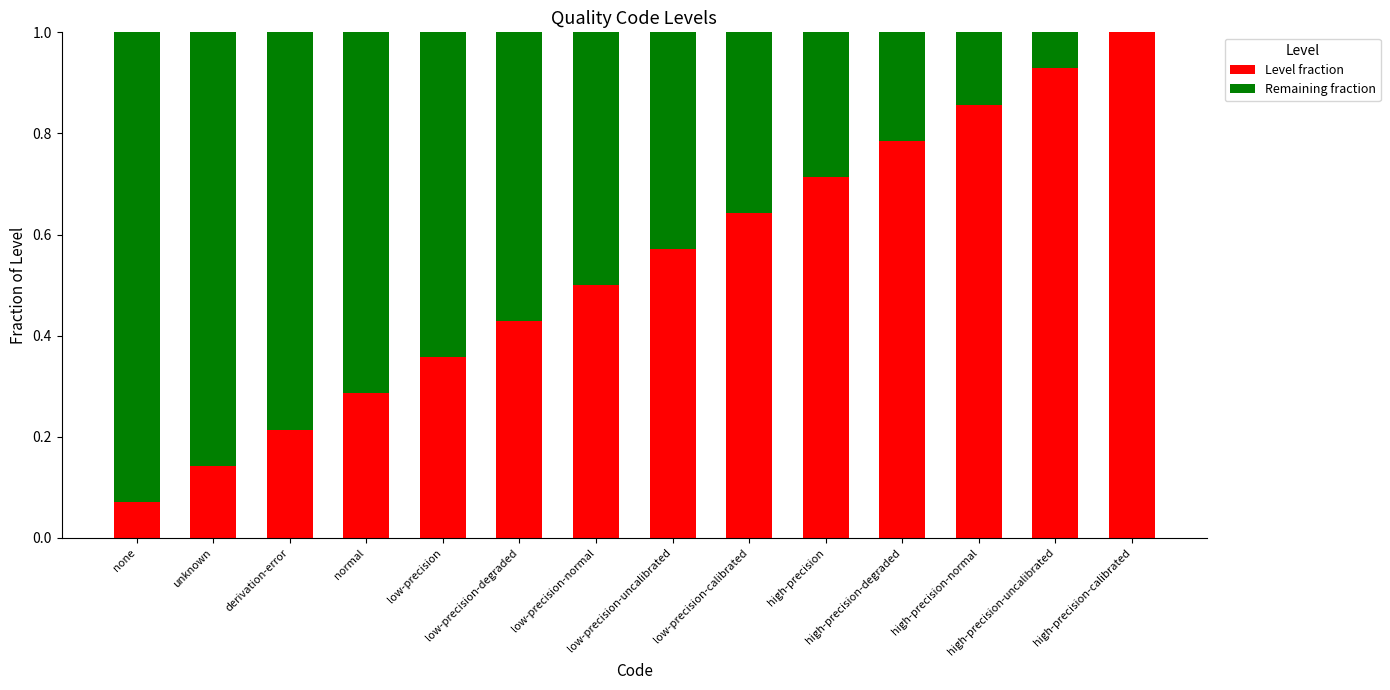

What is the highest value of the Level fraction series?

1.0